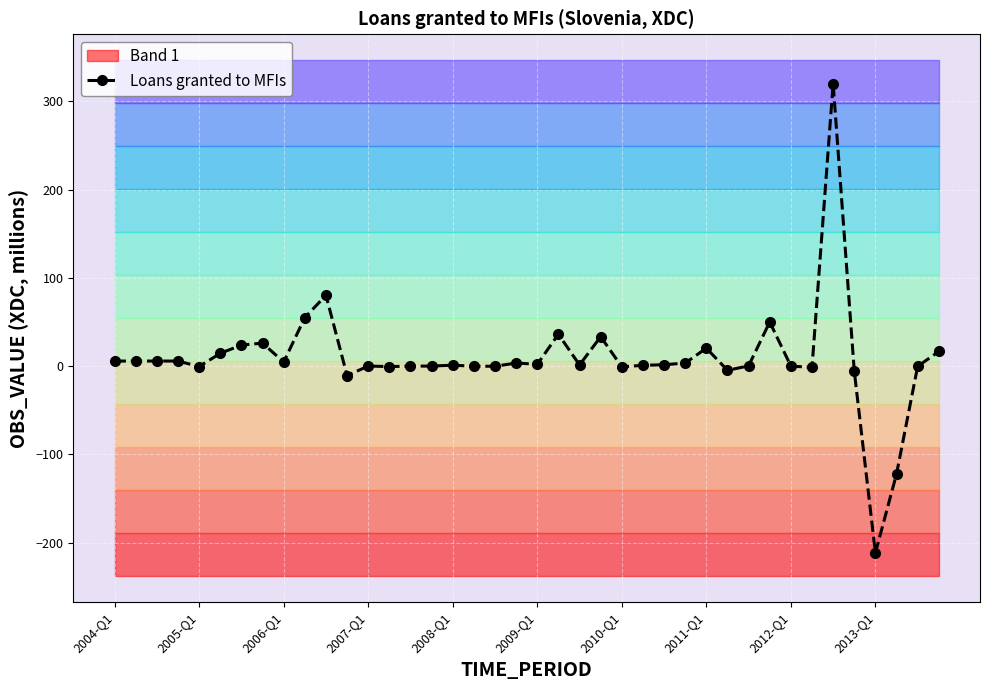

What is the maximum value shown in the chart?

320.2